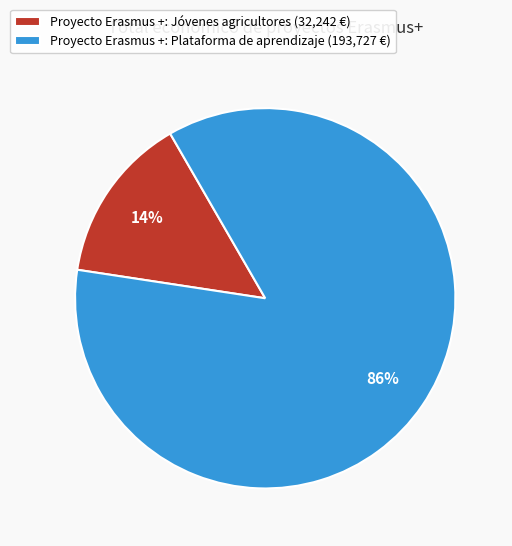

Combined, do Proyecto Erasmus +: Jóvenes agricultores and Proyecto Erasmus +: Plataforma de aprendizaje account for over 50%?

Yes